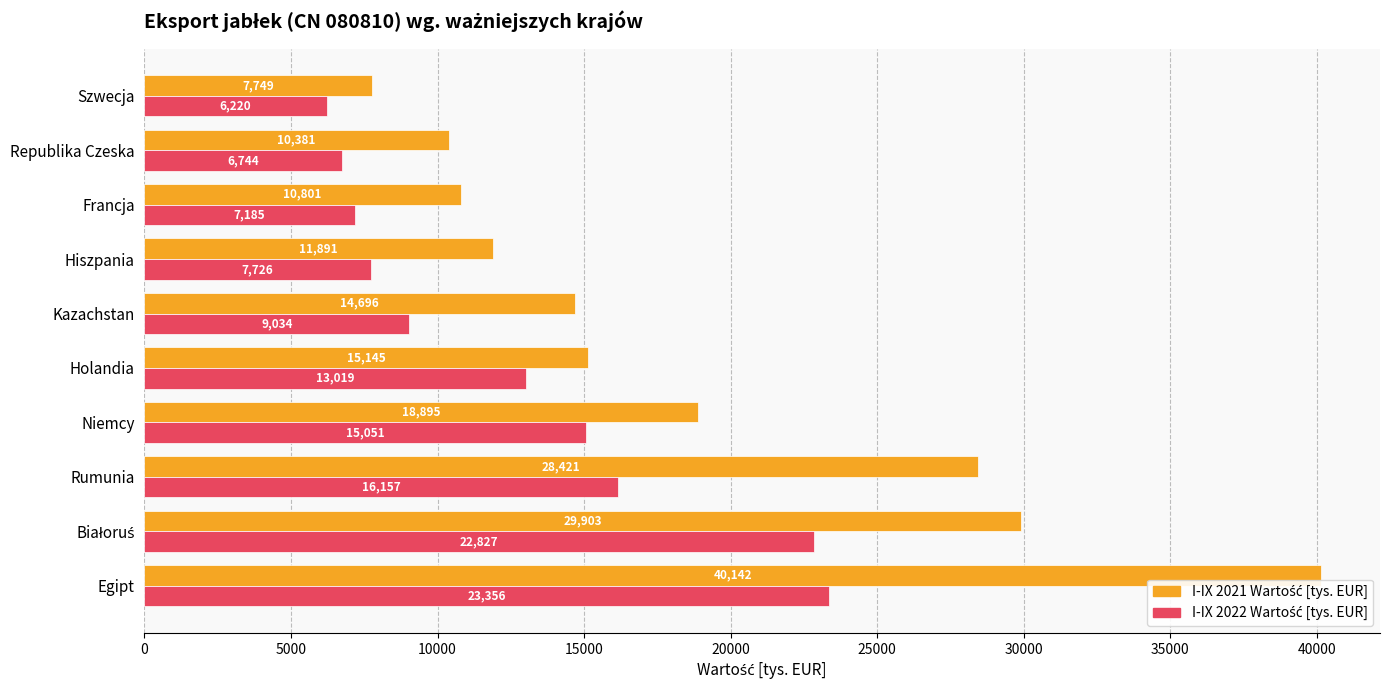

At which category is the sum across all series the highest?

Egipt